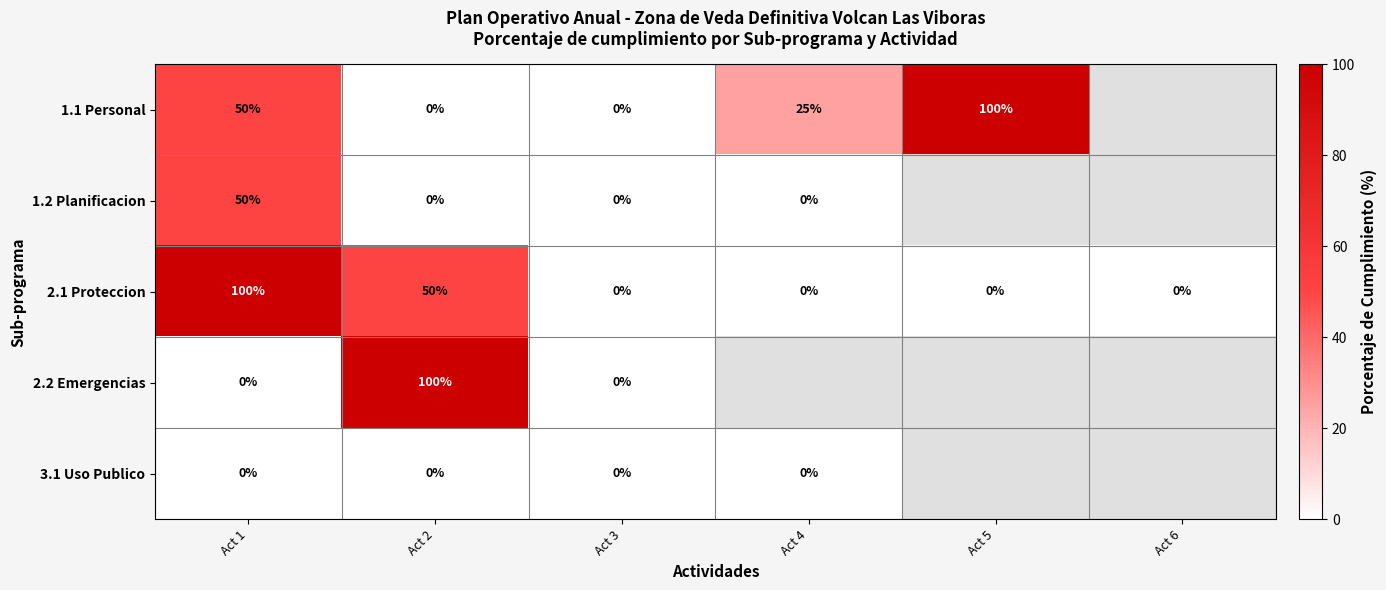

Read the 2.1 Proteccion value at Act 1.

100